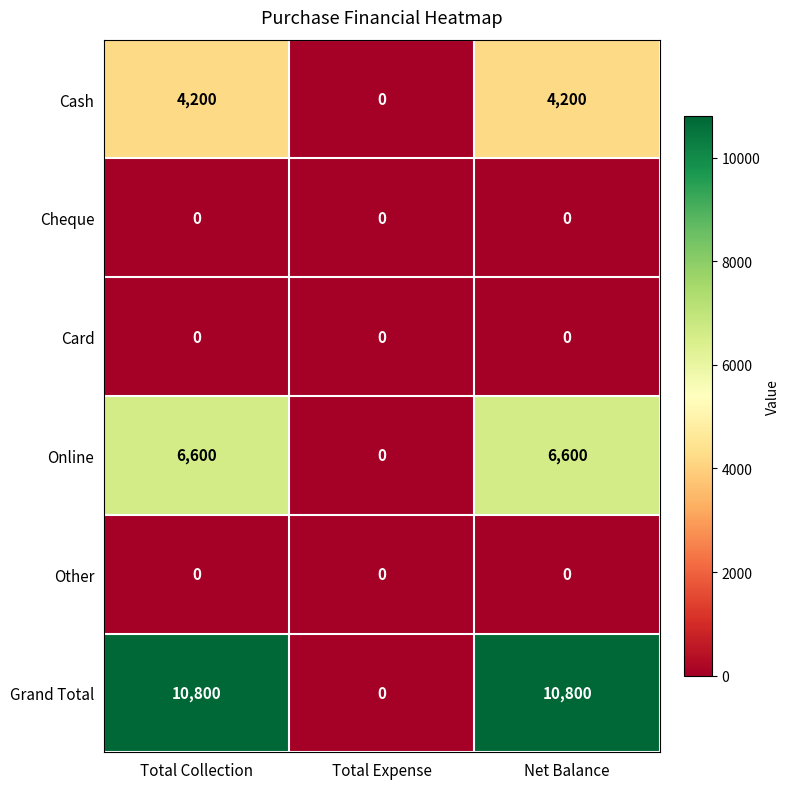

What is the greatest value displayed?

10800